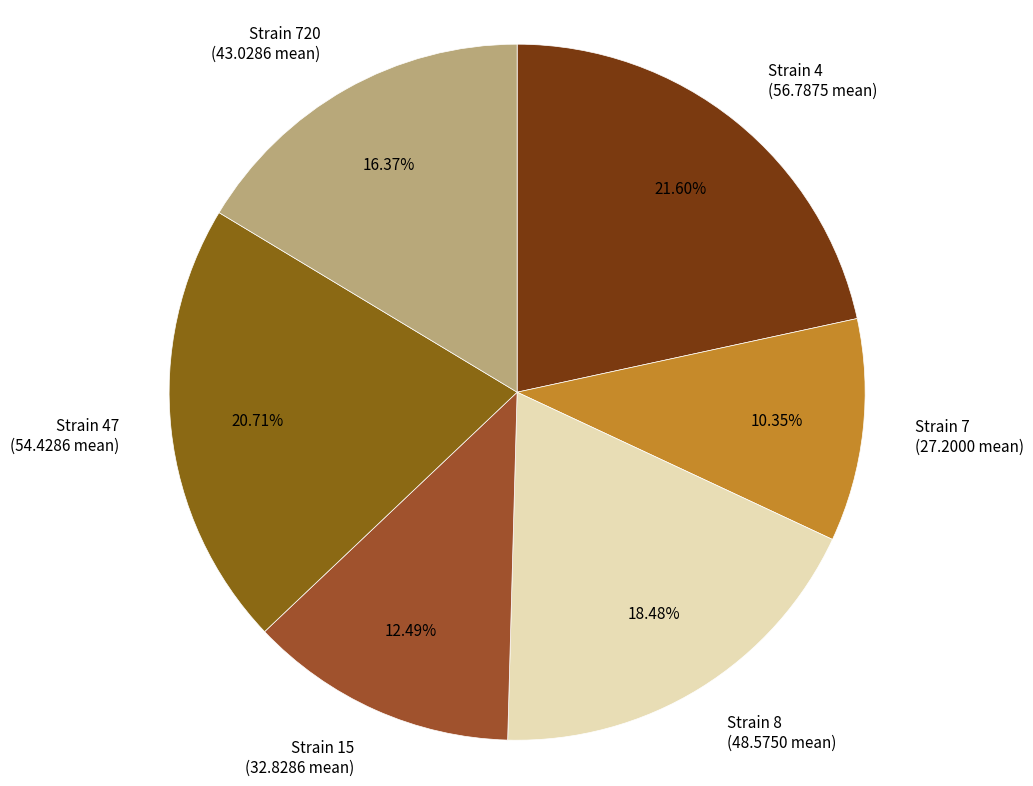

How many segments does this pie chart have?

6